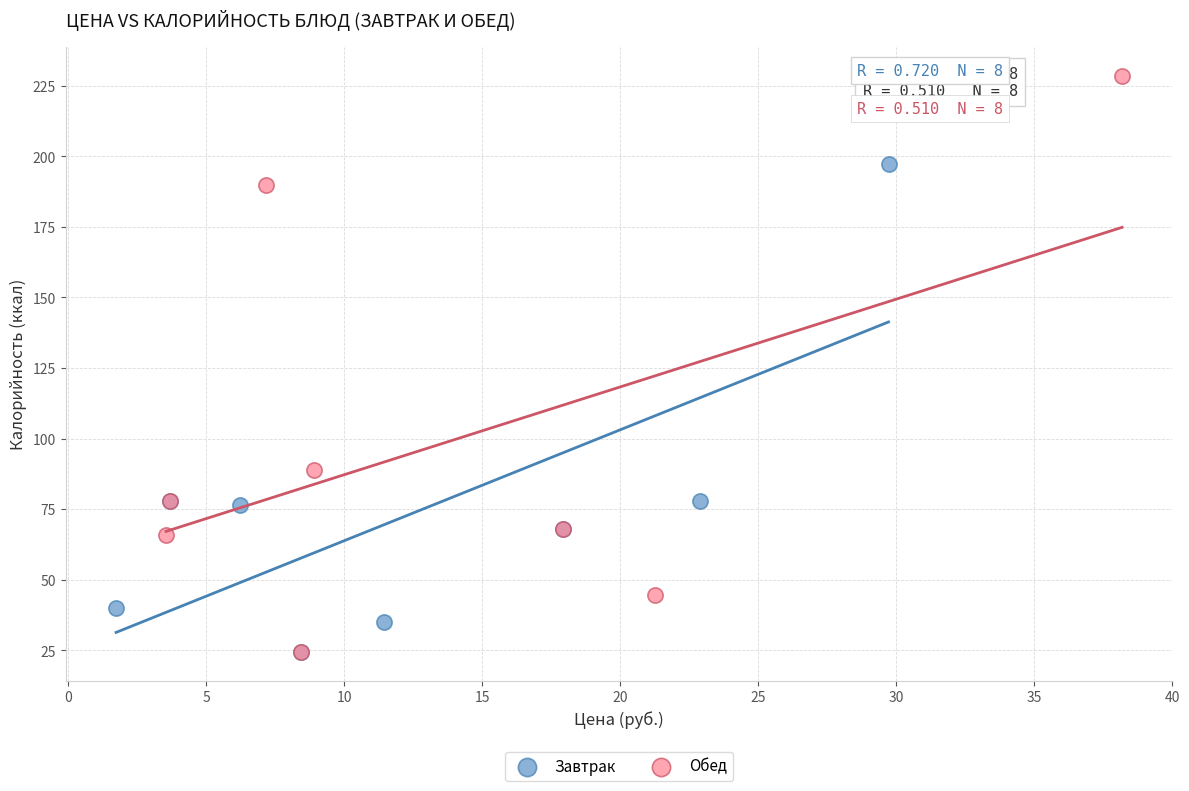

Which series reaches the maximum Y coordinate?

Обед